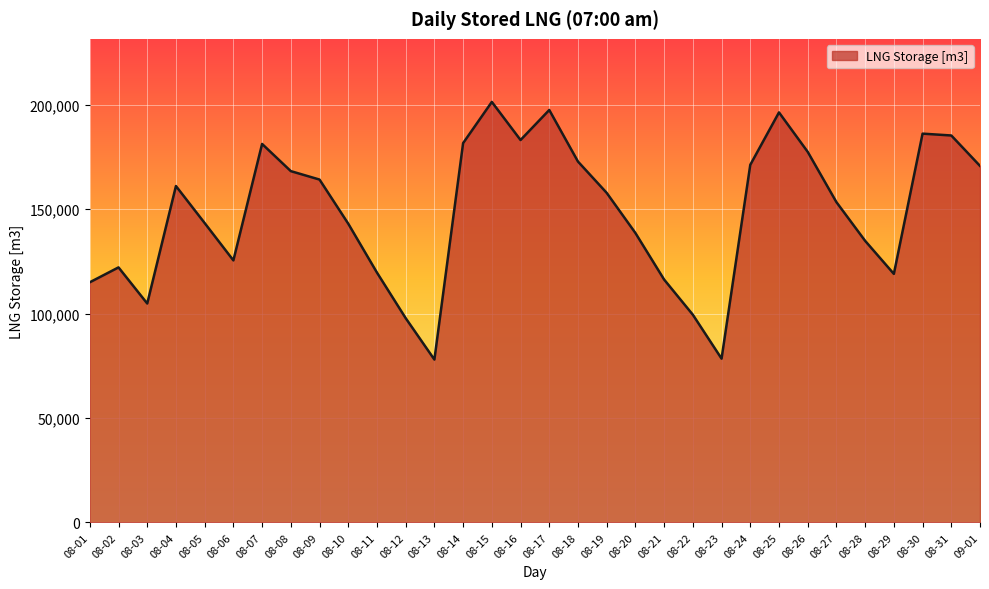

What is the difference between the values at 08-19 and 08-03?

52988.0